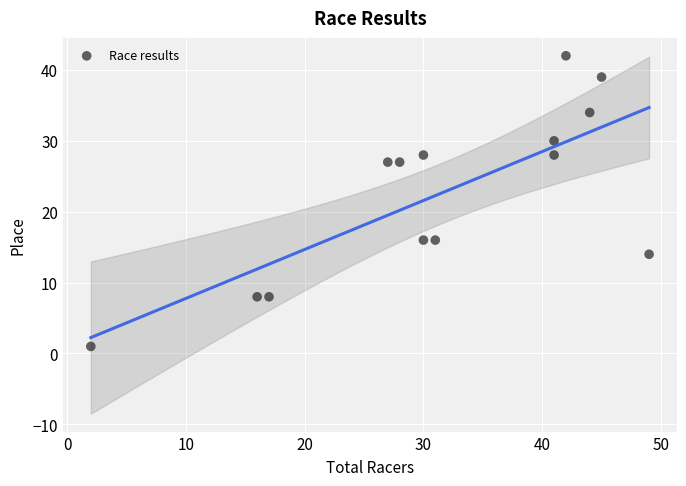

What is the range of Y values (max minus min)?

41